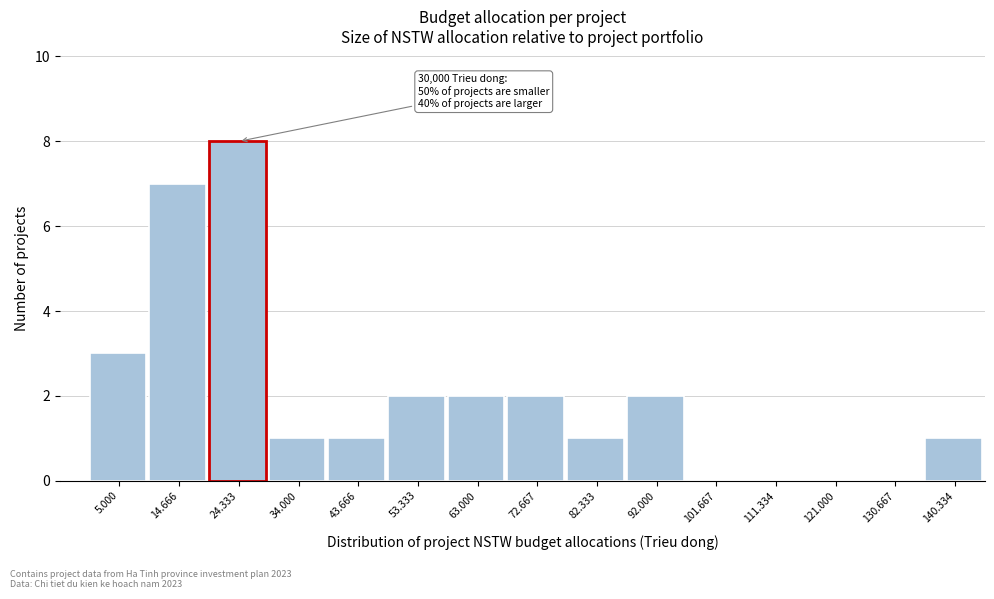

Reading right to left, what are all the values shown in this chart?

140.334=1	130.667=0	121.000=0	111.334=0	101.667=0	92.000=2	82.333=1	72.667=2	63.000=2	53.333=2	43.666=1	34.000=1	24.333=8	14.666=7	5.000=3